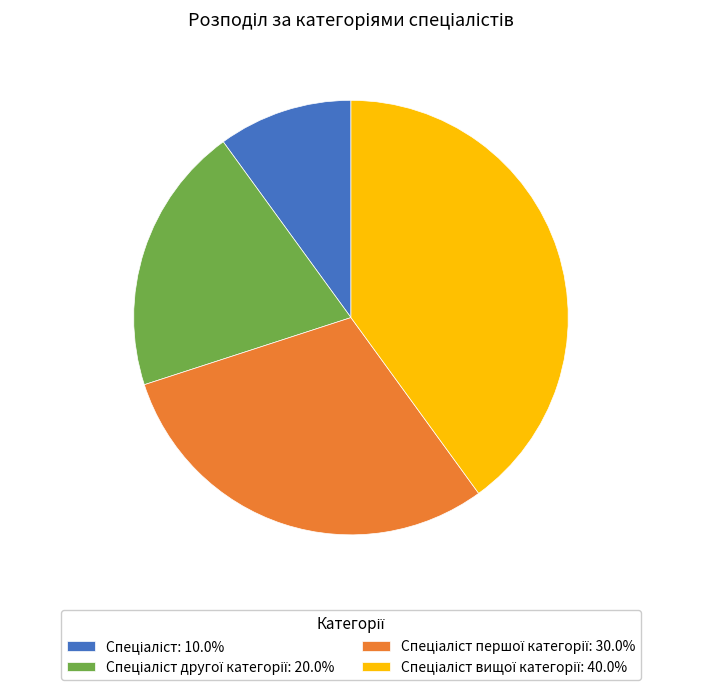

Does any single category account for the majority?

No